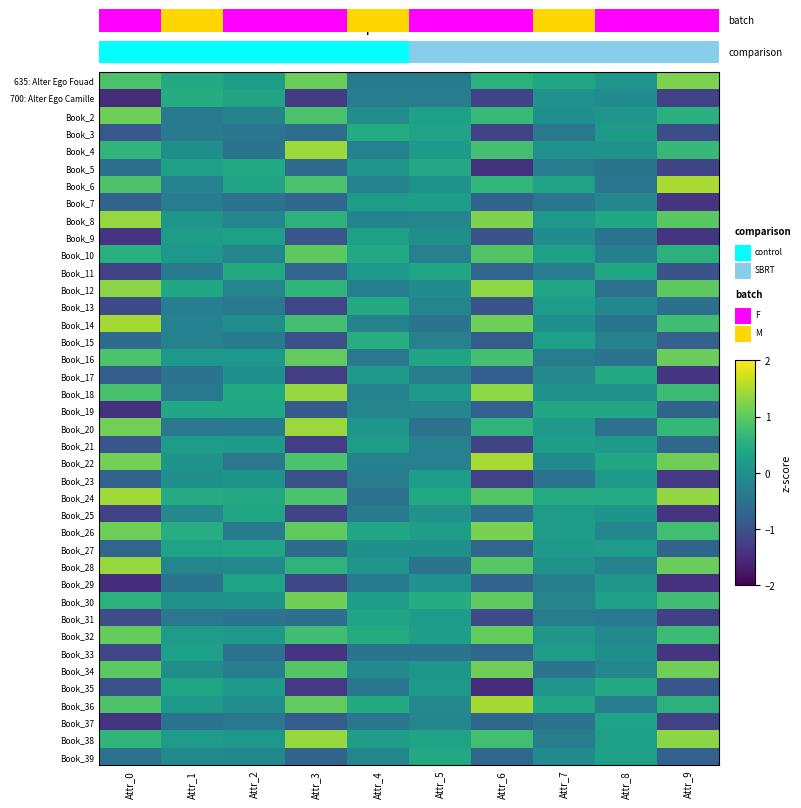

Reading left to right, list all the values displayed in this chart.

635: Alter Ego Fouad: Attr_0=0.9	Attr_1=0.5	Attr_2=0.2	Attr_3=1.1	Attr_4=-0.3	Attr_5=-0.3	Attr_6=0.6	Attr_7=0.4	Attr_8=0.1	Attr_9=1.2
700: Alter Ego Camille: Attr_0=-1.5	Attr_1=0.5	Attr_2=0.3	Attr_3=-1.3	Attr_4=-0.3	Attr_5=-0.3	Attr_6=-1.2	Attr_7=0.0	Attr_8=-0.1	Attr_9=-1.2
Book_2: Attr_0=1.1	Attr_1=-0.4	Attr_2=-0.2	Attr_3=0.9	Attr_4=-0.0	Attr_5=0.3	Attr_6=0.7	Attr_7=0.0	Attr_8=0.1	Attr_9=0.5
Book_3: Attr_0=-0.9	Attr_1=-0.3	Attr_2=-0.4	Attr_3=-0.6	Attr_4=0.5	Attr_5=0.3	Attr_6=-1.2	Attr_7=-0.4	Attr_8=0.2	Attr_9=-1.1
Book_4: Attr_0=0.6	Attr_1=-0.0	Attr_2=-0.5	Attr_3=1.4	Attr_4=-0.2	Attr_5=0.2	Attr_6=0.8	Attr_7=0.0	Attr_8=0.0	Attr_9=0.7
Book_5: Attr_0=-0.5	Attr_1=0.3	Attr_2=0.4	Attr_3=-0.6	Attr_4=0.1	Attr_5=0.4	Attr_6=-1.4	Attr_7=-0.3	Attr_8=-0.5	Attr_9=-1.2
Book_6: Attr_0=0.9	Attr_1=-0.2	Attr_2=0.3	Attr_3=0.9	Attr_4=-0.2	Attr_5=0.0	Attr_6=0.6	Attr_7=0.3	Attr_8=-0.4	Attr_9=1.5
Book_7: Attr_0=-0.7	Attr_1=-0.3	Attr_2=-0.5	Attr_3=-0.7	Attr_4=0.2	Attr_5=0.2	Attr_6=-0.7	Attr_7=-0.4	Attr_8=-0.1	Attr_9=-1.4
Book_8: Attr_0=1.4	Attr_1=0.1	Attr_2=-0.2	Attr_3=0.6	Attr_4=-0.2	Attr_5=-0.2	Attr_6=1.2	Attr_7=0.1	Attr_8=0.4	Attr_9=1.0
Book_9: Attr_0=-1.4	Attr_1=0.2	Attr_2=0.3	Attr_3=-0.9	Attr_4=0.3	Attr_5=-0.0	Attr_6=-1.0	Attr_7=-0.1	Attr_8=-0.5	Attr_9=-1.4
Book_10: Attr_0=0.5	Attr_1=0.1	Attr_2=-0.2	Attr_3=1.0	Attr_4=0.4	Attr_5=-0.3	Attr_6=0.9	Attr_7=0.3	Attr_8=-0.3	Attr_9=0.6
Book_11: Attr_0=-1.2	Attr_1=-0.3	Attr_2=0.4	Attr_3=-0.7	Attr_4=0.1	Attr_5=0.4	Attr_6=-0.7	Attr_7=-0.3	Attr_8=0.4	Attr_9=-1.0
Book_12: Attr_0=1.3	Attr_1=0.4	Attr_2=-0.2	Attr_3=0.6	Attr_4=-0.3	Attr_5=-0.1	Attr_6=1.3	Attr_7=0.4	Attr_8=-0.5	Attr_9=1.0
Book_13: Attr_0=-1.1	Attr_1=-0.3	Attr_2=-0.4	Attr_3=-1.2	Attr_4=0.4	Attr_5=-0.2	Attr_6=-1.0	Attr_7=0.2	Attr_8=-0.1	Attr_9=-0.5
Book_14: Attr_0=1.5	Attr_1=-0.2	Attr_2=-0.0	Attr_3=0.8	Attr_4=-0.2	Attr_5=-0.5	Attr_6=1.1	Attr_7=0.0	Attr_8=-0.4	Attr_9=0.8
Book_15: Attr_0=-0.6	Attr_1=-0.3	Attr_2=-0.4	Attr_3=-1.0	Attr_4=0.5	Attr_5=-0.3	Attr_6=-0.8	Attr_7=0.3	Attr_8=-0.3	Attr_9=-0.8
Book_16: Attr_0=0.9	Attr_1=0.1	Attr_2=0.1	Attr_3=1.0	Attr_4=-0.4	Attr_5=0.3	Attr_6=0.8	Attr_7=-0.3	Attr_8=-0.5	Attr_9=1.1
Book_17: Attr_0=-0.8	Attr_1=-0.5	Attr_2=0.0	Attr_3=-1.3	Attr_4=0.1	Attr_5=-0.3	Attr_6=-0.8	Attr_7=-0.1	Attr_8=0.4	Attr_9=-1.4
Book_18: Attr_0=0.8	Attr_1=-0.4	Attr_2=0.4	Attr_3=1.4	Attr_4=-0.2	Attr_5=0.2	Attr_6=1.3	Attr_7=0.1	Attr_8=0.0	Attr_9=0.7
Book_19: Attr_0=-1.4	Attr_1=0.4	Attr_2=0.4	Attr_3=-0.9	Attr_4=-0.2	Attr_5=-0.2	Attr_6=-0.8	Attr_7=0.4	Attr_8=0.4	Attr_9=-0.7
Book_20: Attr_0=1.1	Attr_1=-0.4	Attr_2=-0.3	Attr_3=1.4	Attr_4=0.1	Attr_5=-0.5	Attr_6=0.6	Attr_7=0.2	Attr_8=-0.5	Attr_9=0.7
Book_21: Attr_0=-1.0	Attr_1=0.2	Attr_2=0.2	Attr_3=-1.3	Attr_4=0.2	Attr_5=-0.3	Attr_6=-1.2	Attr_7=0.2	Attr_8=0.1	Attr_9=-0.7
Book_22: Attr_0=1.2	Attr_1=0.1	Attr_2=-0.4	Attr_3=0.9	Attr_4=-0.2	Attr_5=-0.3	Attr_6=1.5	Attr_7=-0.1	Attr_8=0.4	Attr_9=1.1
Book_23: Attr_0=-0.7	Attr_1=0.0	Attr_2=0.1	Attr_3=-1.0	Attr_4=-0.3	Attr_5=0.2	Attr_6=-1.2	Attr_7=-0.5	Attr_8=0.1	Attr_9=-1.3
Book_24: Attr_0=1.4	Attr_1=0.5	Attr_2=0.4	Attr_3=0.9	Attr_4=-0.5	Attr_5=0.4	Attr_6=0.9	Attr_7=0.5	Attr_8=0.5	Attr_9=1.4
Book_25: Attr_0=-1.2	Attr_1=-0.1	Attr_2=0.4	Attr_3=-1.2	Attr_4=-0.3	Attr_5=0.1	Attr_6=-0.6	Attr_7=0.2	Attr_8=0.1	Attr_9=-1.4
Book_26: Attr_0=1.1	Attr_1=0.5	Attr_2=-0.4	Attr_3=1.0	Attr_4=0.4	Attr_5=0.2	Attr_6=1.2	Attr_7=0.2	Attr_8=-0.1	Attr_9=0.8
Book_27: Attr_0=-0.7	Attr_1=0.3	Attr_2=0.4	Attr_3=-0.6	Attr_4=0.0	Attr_5=0.0	Attr_6=-0.7	Attr_7=0.1	Attr_8=0.2	Attr_9=-0.7
Book_28: Attr_0=1.4	Attr_1=-0.2	Attr_2=-0.1	Attr_3=0.6	Attr_4=0.1	Attr_5=-0.5	Attr_6=1.0	Attr_7=0.0	Attr_8=-0.2	Attr_9=1.1
Book_29: Attr_0=-1.5	Attr_1=-0.5	Attr_2=0.3	Attr_3=-1.1	Attr_4=-0.4	Attr_5=0.0	Attr_6=-0.7	Attr_7=-0.3	Attr_8=0.1	Attr_9=-1.4
Book_30: Attr_0=0.6	Attr_1=0.0	Attr_2=0.0	Attr_3=1.1	Attr_4=0.2	Attr_5=0.5	Attr_6=1.0	Attr_7=-0.2	Attr_8=0.3	Attr_9=0.8
Book_31: Attr_0=-1.1	Attr_1=-0.4	Attr_2=-0.5	Attr_3=-0.5	Attr_4=0.3	Attr_5=0.2	Attr_6=-1.1	Attr_7=-0.3	Attr_8=-0.3	Attr_9=-1.2
Book_32: Attr_0=1.0	Attr_1=0.2	Attr_2=0.2	Attr_3=0.8	Attr_4=0.5	Attr_5=0.2	Attr_6=1.1	Attr_7=0.1	Attr_8=-0.1	Attr_9=0.7
Book_33: Attr_0=-1.1	Attr_1=0.3	Attr_2=-0.5	Attr_3=-1.4	Attr_4=-0.5	Attr_5=-0.5	Attr_6=-0.6	Attr_7=0.2	Attr_8=-0.0	Attr_9=-1.4
Book_34: Attr_0=1.0	Attr_1=-0.0	Attr_2=-0.3	Attr_3=0.9	Attr_4=-0.1	Attr_5=0.1	Attr_6=1.1	Attr_7=-0.5	Attr_8=-0.1	Attr_9=1.1
Book_35: Attr_0=-1.0	Attr_1=0.4	Attr_2=0.2	Attr_3=-1.3	Attr_4=-0.4	Attr_5=0.1	Attr_6=-1.5	Attr_7=0.1	Attr_8=0.4	Attr_9=-0.9
Book_36: Attr_0=0.9	Attr_1=0.1	Attr_2=-0.0	Attr_3=1.0	Attr_4=0.4	Attr_5=-0.1	Attr_6=1.5	Attr_7=0.4	Attr_8=-0.3	Attr_9=0.6
Book_37: Attr_0=-1.4	Attr_1=-0.5	Attr_2=-0.4	Attr_3=-0.8	Attr_4=-0.4	Attr_5=-0.2	Attr_6=-0.7	Attr_7=-0.5	Attr_8=0.3	Attr_9=-1.2
Book_38: Attr_0=0.6	Attr_1=0.2	Attr_2=0.1	Attr_3=1.4	Attr_4=0.2	Attr_5=0.3	Attr_6=0.8	Attr_7=-0.3	Attr_8=0.3	Attr_9=1.3
Book_39: Attr_0=-0.5	Attr_1=-0.1	Attr_2=-0.1	Attr_3=-0.7	Attr_4=-0.2	Attr_5=0.4	Attr_6=-0.6	Attr_7=-0.1	Attr_8=0.3	Attr_9=-0.7